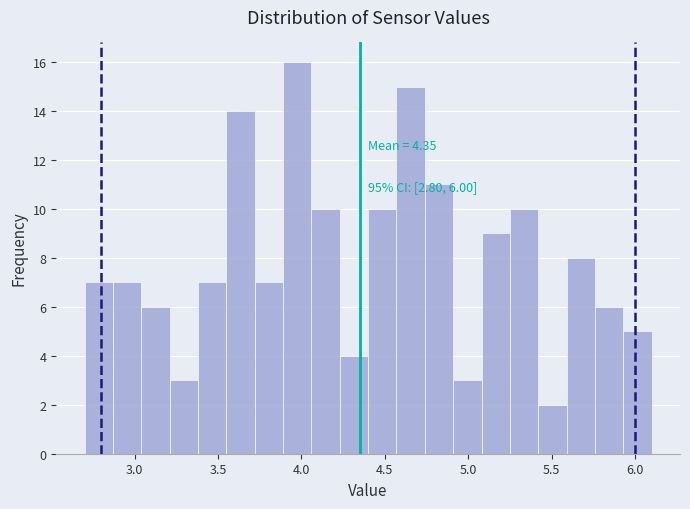

Read against the x-axis, roughly where is the centre of the tallest bar?

4.00